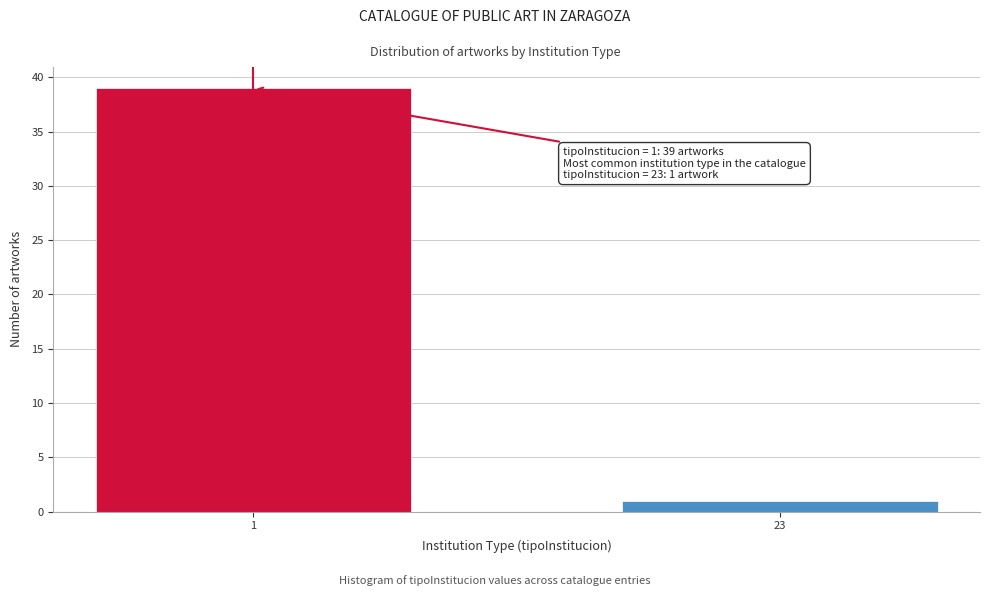

Reading left to right, what are all the values shown in this chart?

1=39	23=1